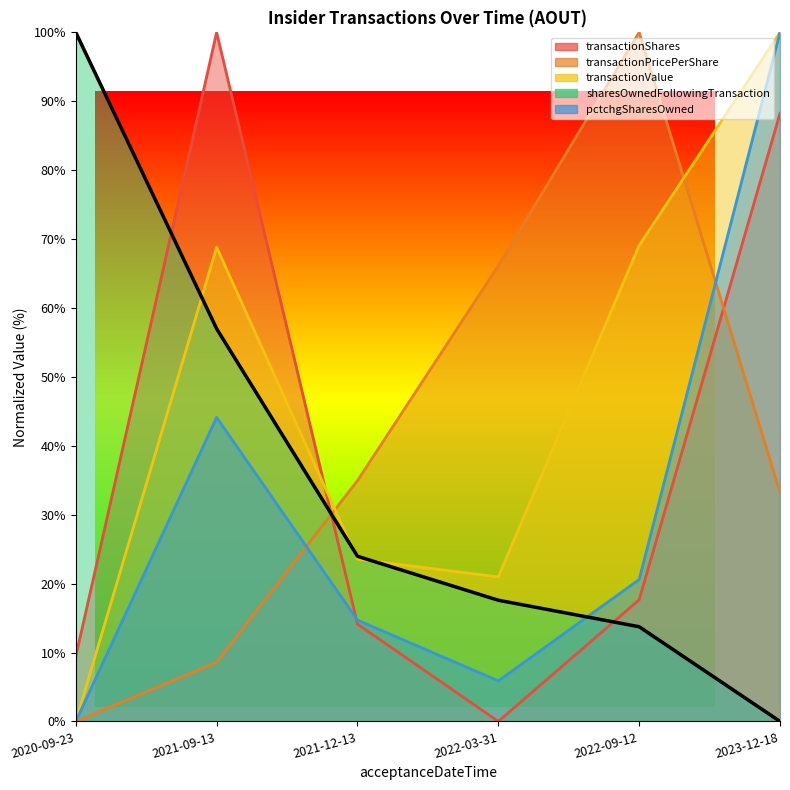

The pctchgSharesOwned series shows 14.7 at 2021-12-13. True or false?

True